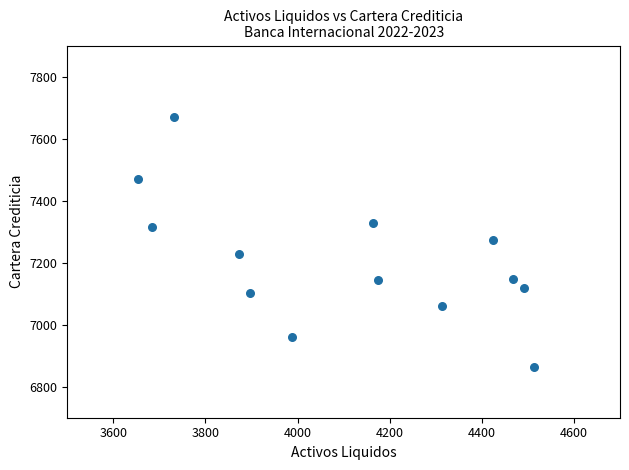

What is the range of X values (max minus min)?

858.6